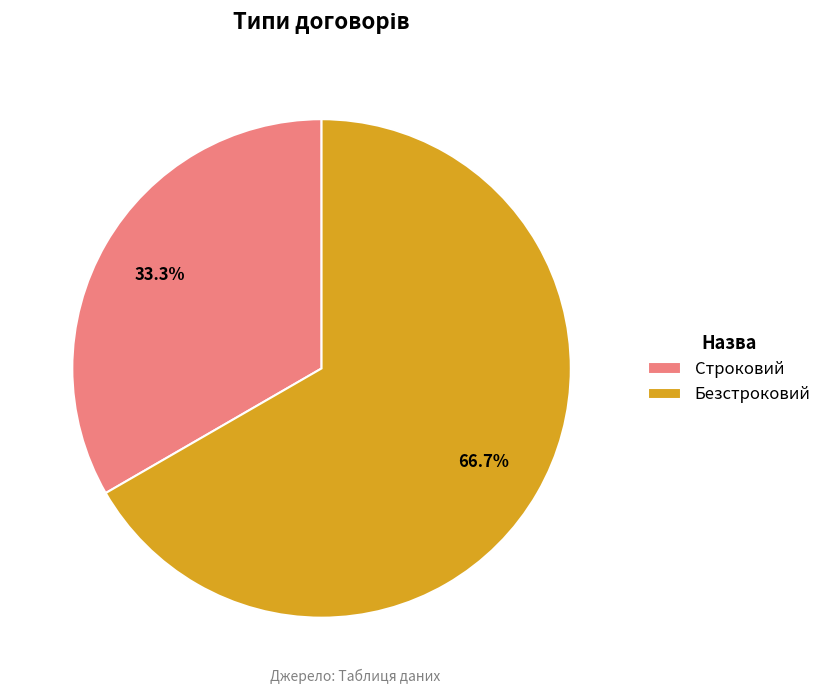

To the nearest percent, what is the difference between the largest and smallest slice percentages?

33%